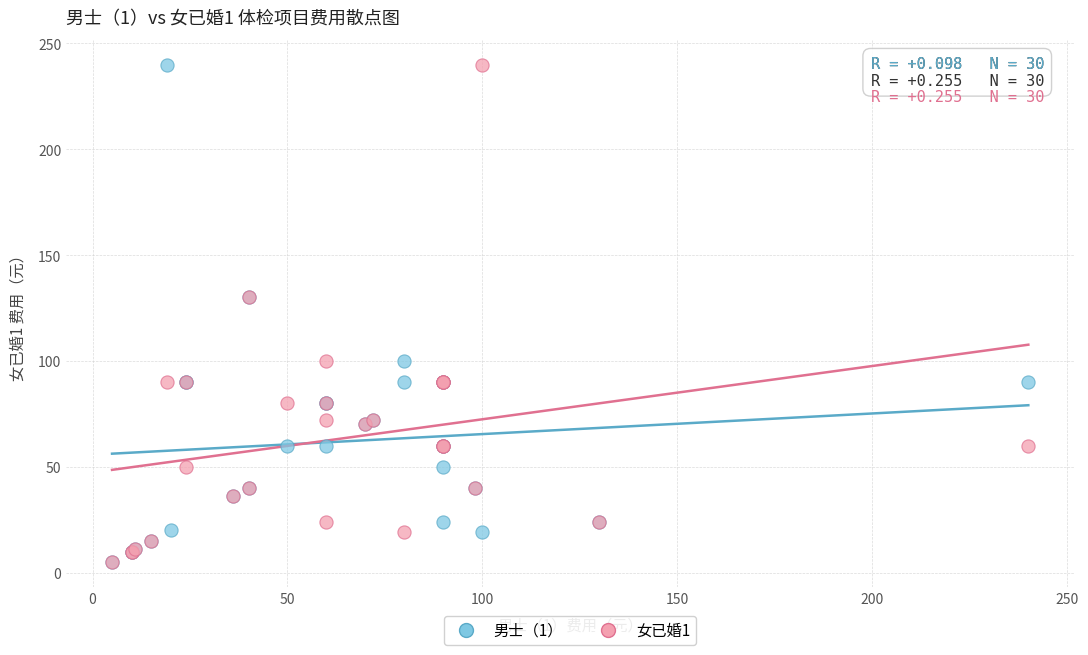

What are all the series names shown in the legend?

男士（1）, 女已婚1